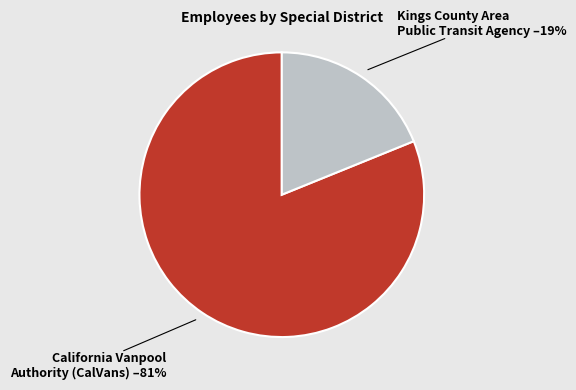

Is there any slice that represents more than half of the pie?

Yes